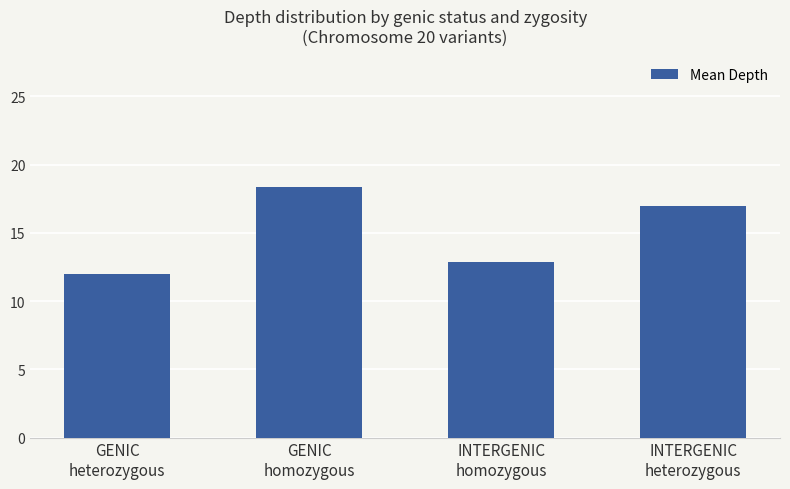

What is the sum of all values?

60.2